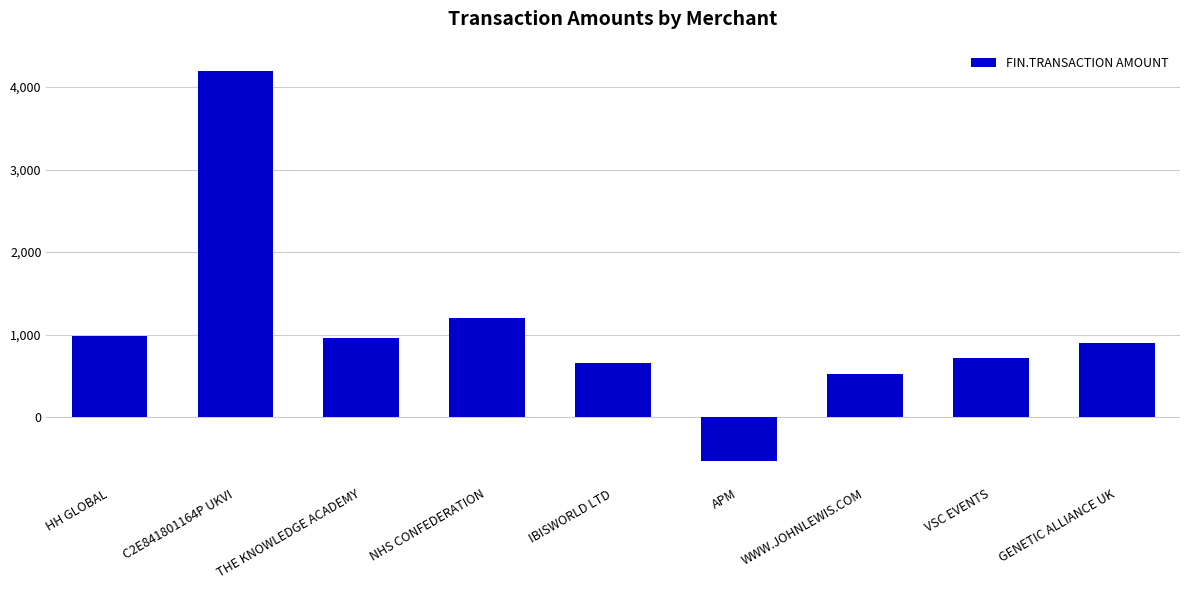

The chart shows a value of -774.3 at APM. True or false?

False